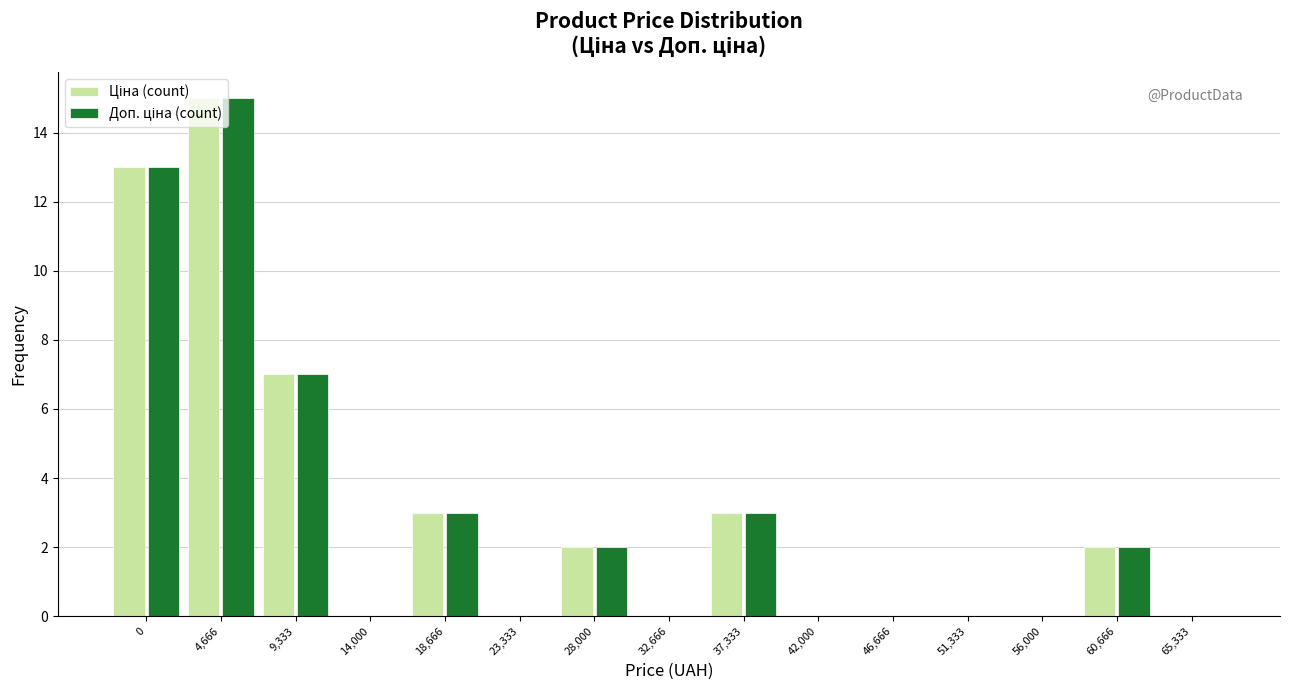

What is the total value across all series at 9,333?

14